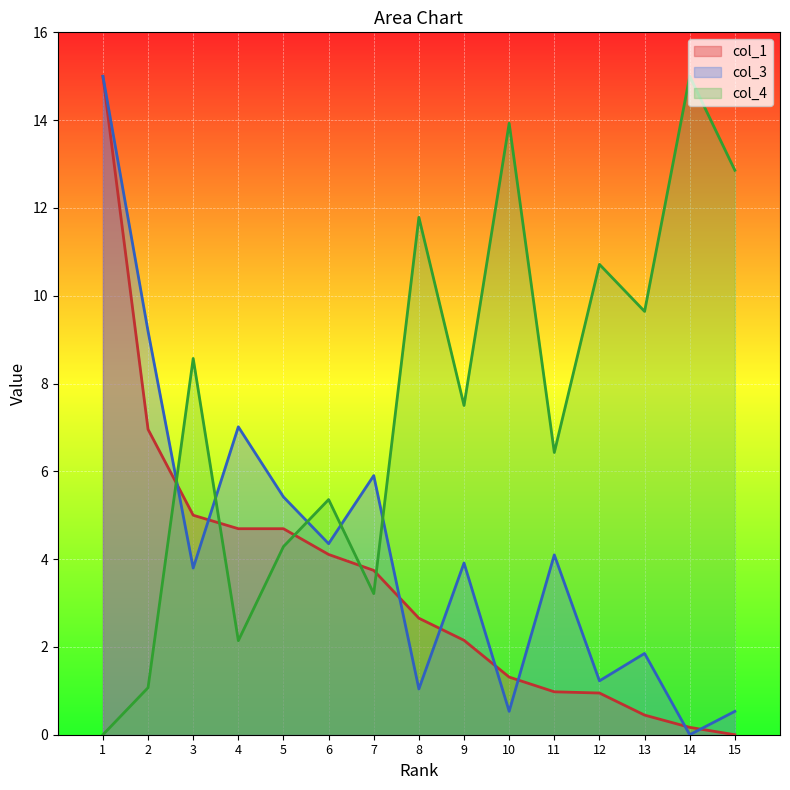

Is the value of col_3 at 13 greater than the value of col_1 at 3?

No